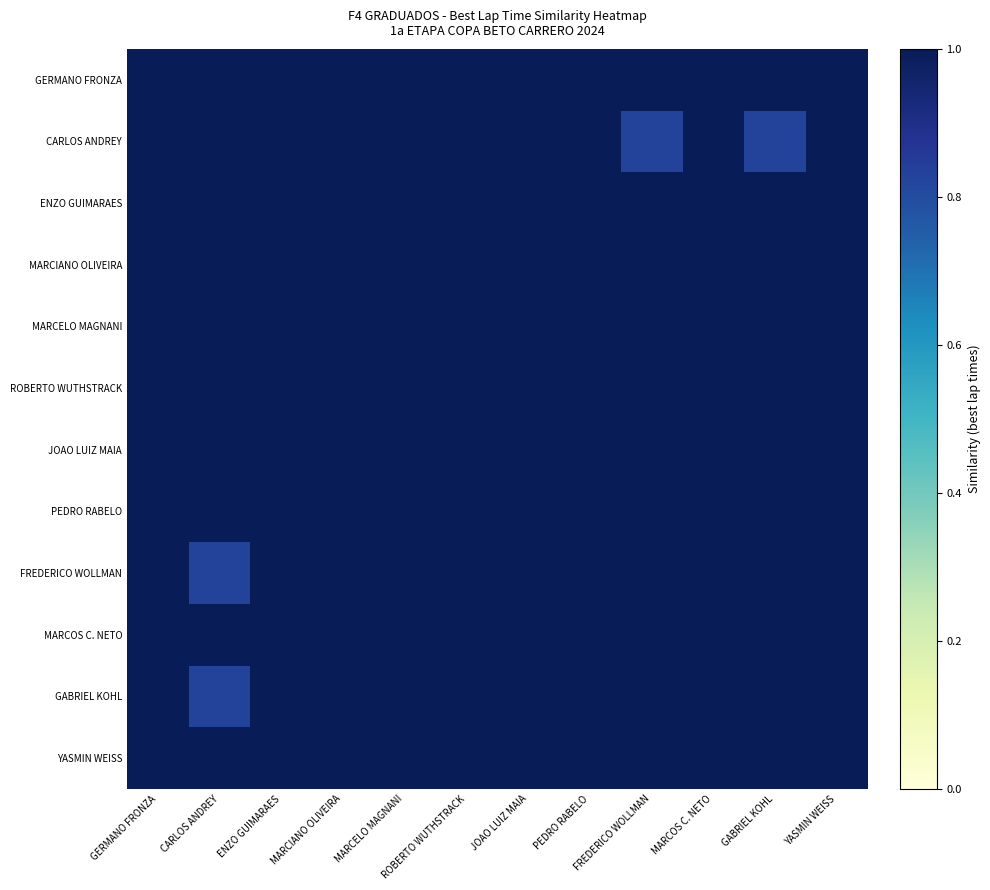

List the series in order of their peak value, highest first.

GERMANO FRONZA, CARLOS ANDREY, ENZO GUIMARAES, MARCIANO OLIVEIRA, MARCELO MAGNANI, ROBERTO WUTHSTRACK, JOAO LUIZ MAIA, PEDRO RABELO, FREDERICO WOLLMAN, MARCOS C. NETO, GABRIEL KOHL, YASMIN WEISS